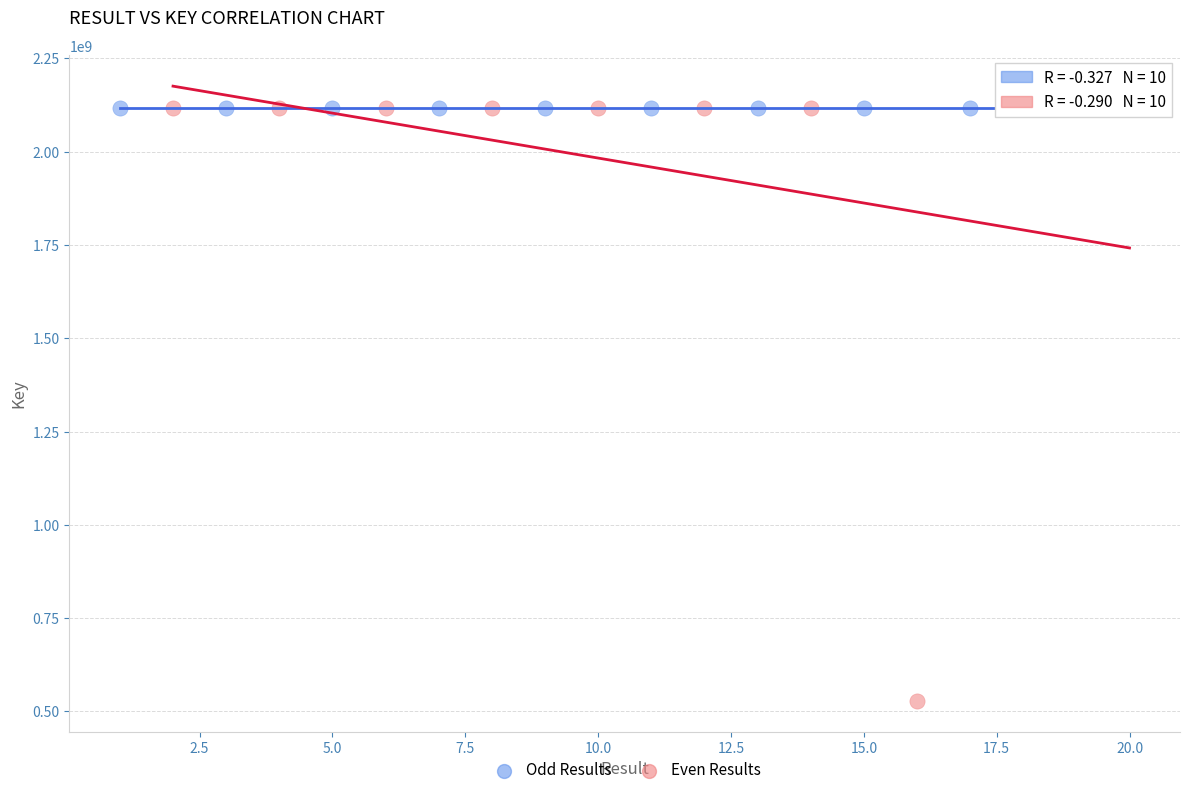

Which series has the widest spread of Y values?

Even Results